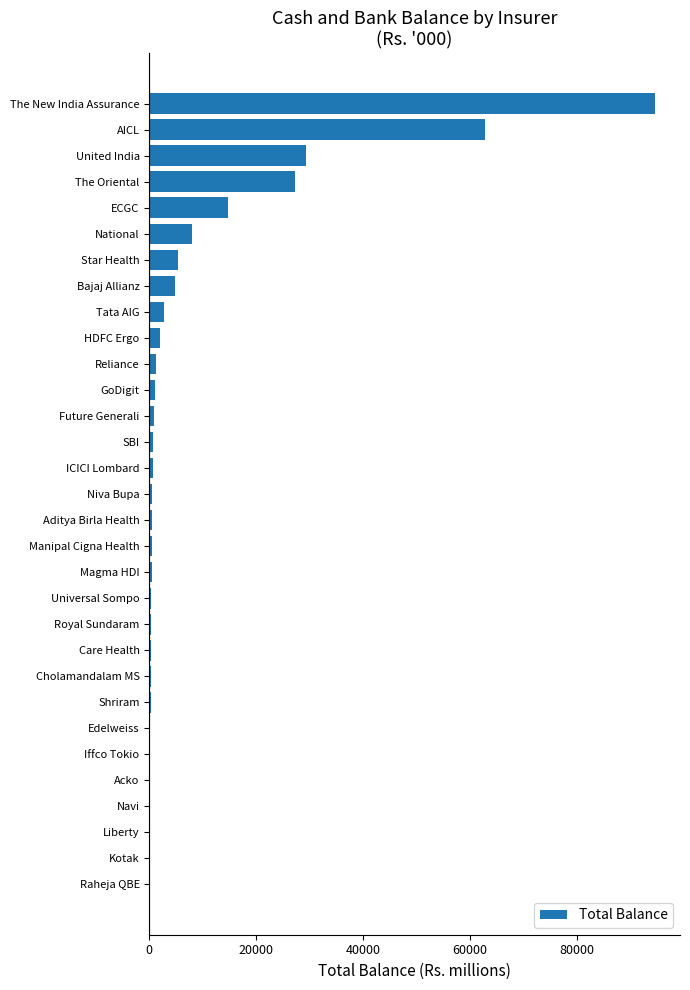

What is the sum of all values?

259895.4